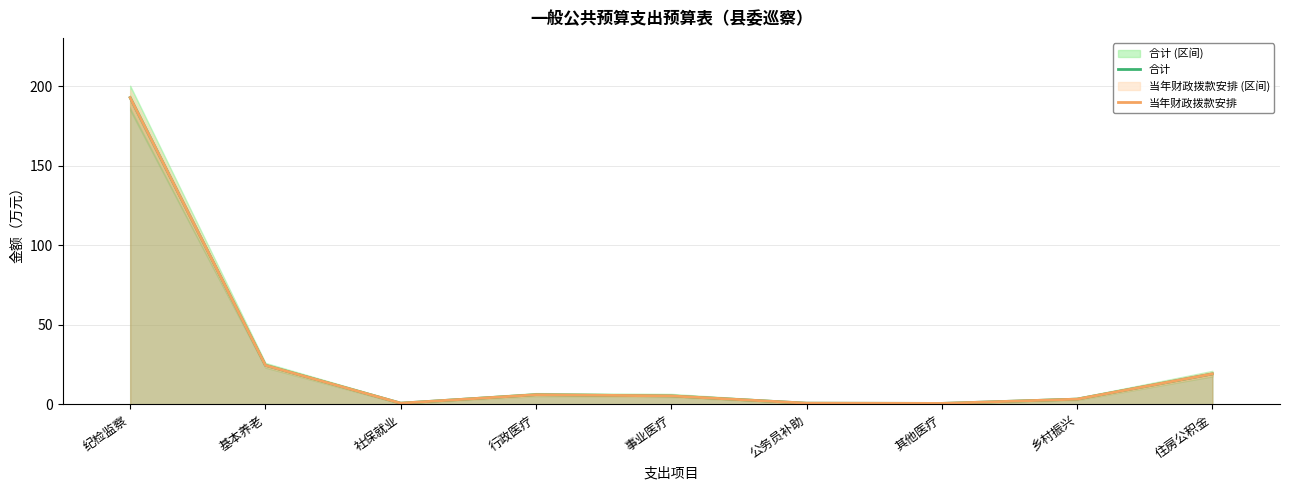

The value of 当年财政拨款安排 at 其他医疗 is 0.5. True or false?

True